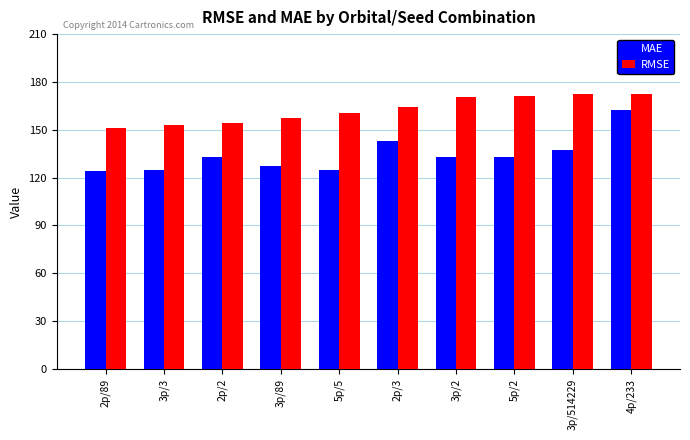

What is the label of the 8th bar from the right?

2p/2